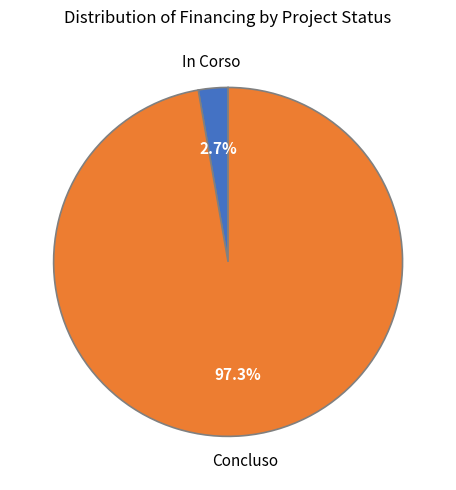

To the nearest percent, what is the average slice percentage?

50%